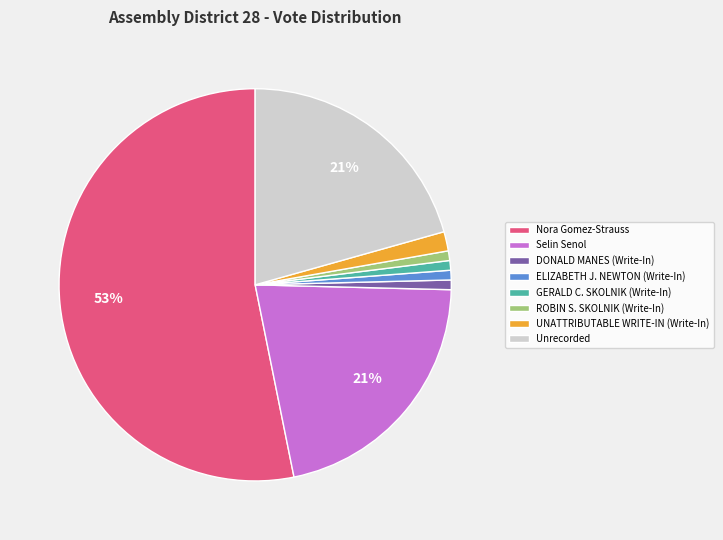

True or false: Nora Gomez-Strauss accounts for 42% of the total.

False